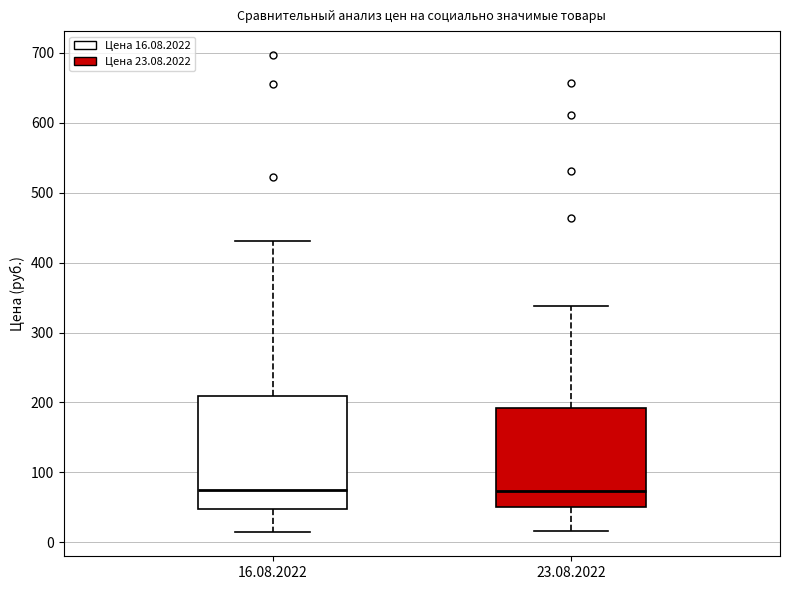

Reading left to right, read every box against the y-axis: the position of its median line, the range the box covers, and the ends of its whiskers. The values are not printed on the chart, so give them approximately, as read against the axis.

16.08.2022: median 70, box 50 to 210, whiskers 10 to 430
23.08.2022: median 70, box 50 to 190, whiskers 20 to 340